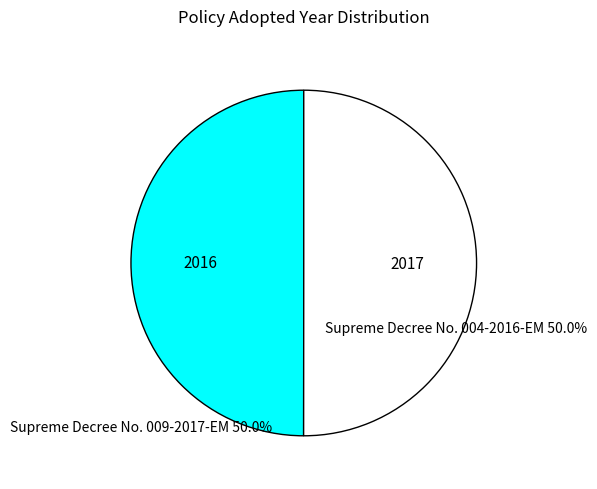

Rank the categories by value from highest to lowest.

Supreme Decree No. 009-2017-EM, Supreme Decree No. 004-2016-EM